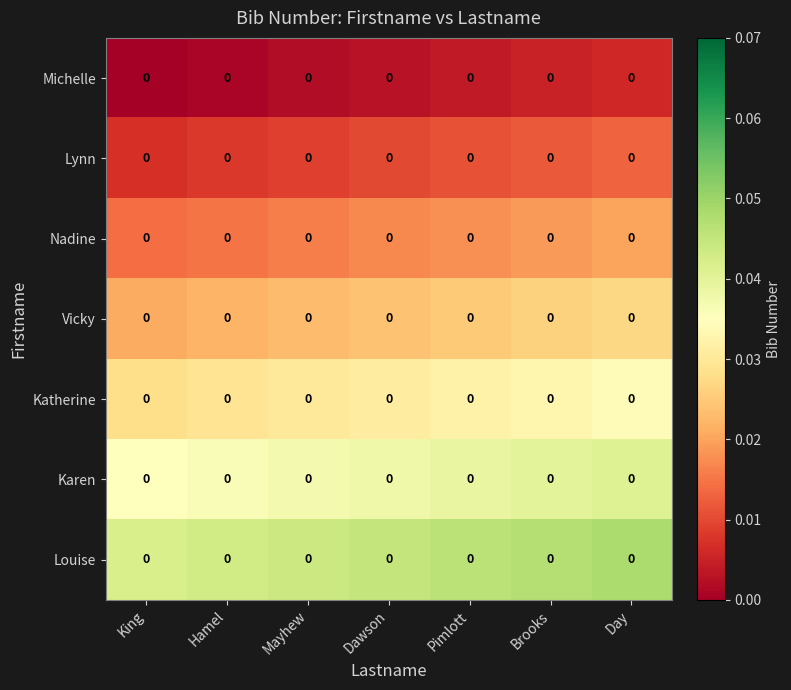

Rank the series by their average value, from highest to lowest.

Louise, Karen, Katherine, Vicky, Nadine, Lynn, Michelle